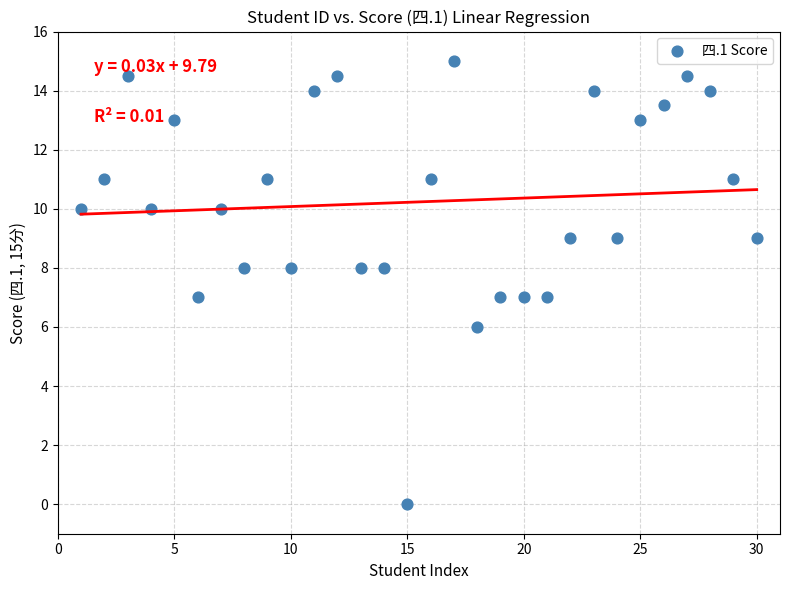

What is the range of Y values (max minus min)?

15.0